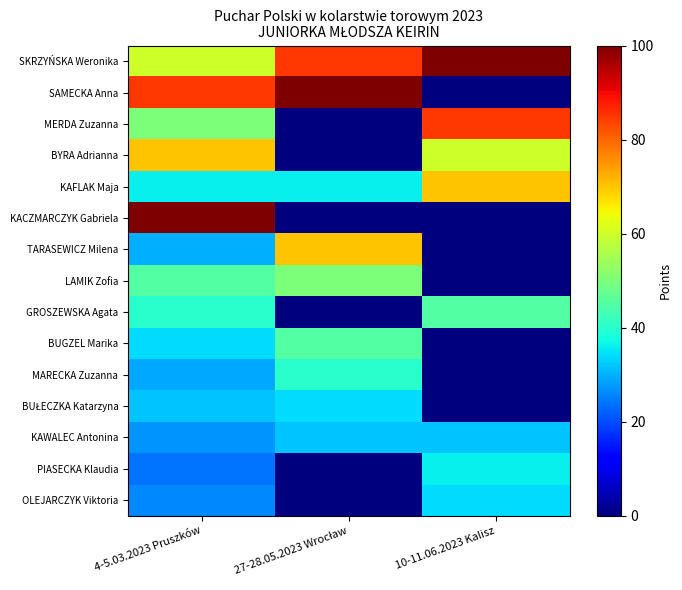

List the series in order of their peak value, highest first.

SKRZYŃSKA Weronika, SAMECKA Anna, KACZMARCZYK Gabriela, MERDA Zuzanna, BYRA Adrianna, KAFLAK Maja, TARASEWICZ Milena, LAMIK Zofia, GROSZEWSKA Agata, BUGZEL Marika, MARECKA Zuzanna, PIASECKA Klaudia, BUŁECZKA Katarzyna, OLEJARCZYK Viktoria, KAWALEC Antonina